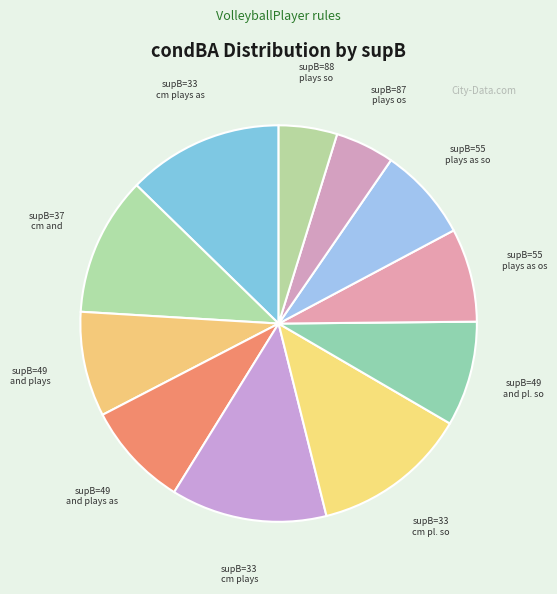

How many slices are in this pie chart?

11